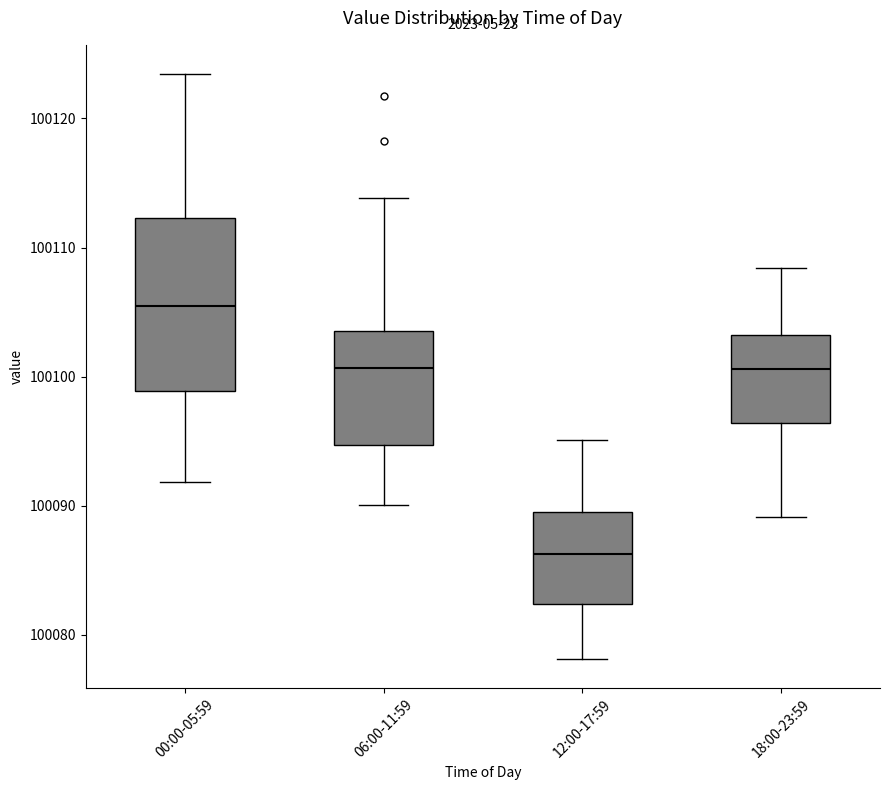

Comparing the boxes themselves (not the whiskers), which one is the tallest?

00:00-05:59